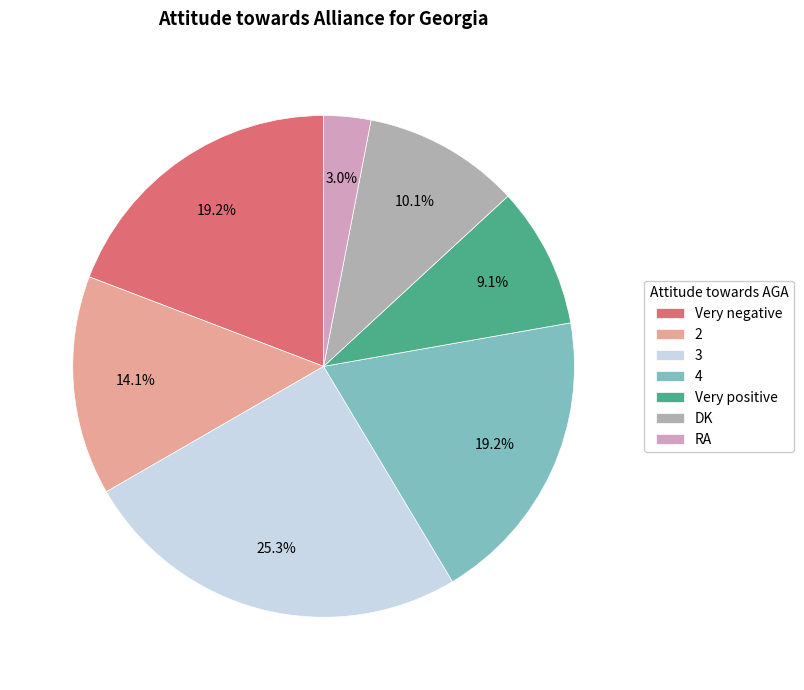

To the nearest percent, what portion does Very negative represent?

19%